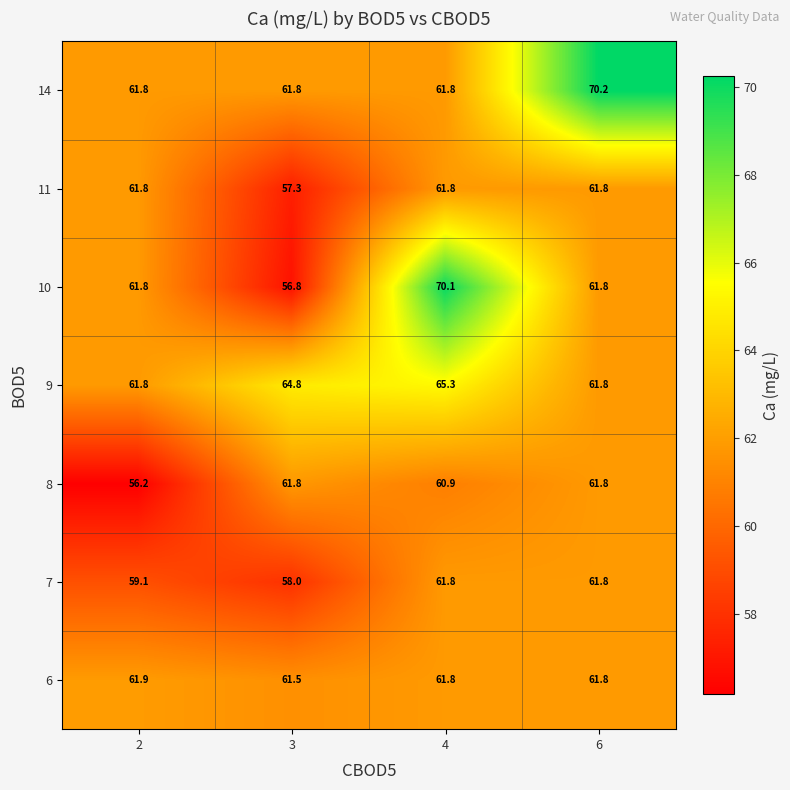

The 11 series shows 61.8 at 4. True or false?

True